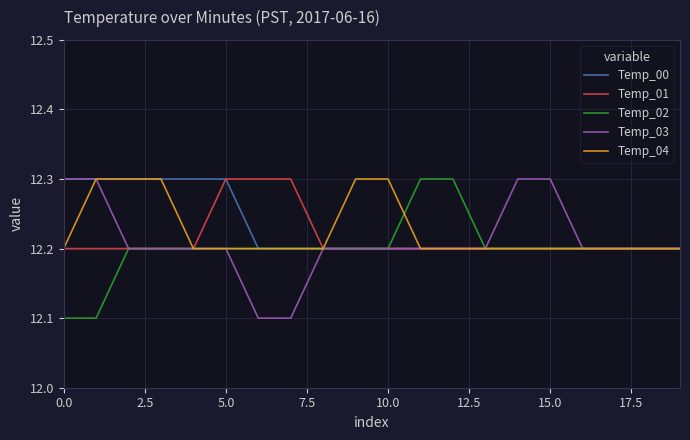

Rank the series by their average value, from lowest to highest.

Temp_02, Temp_03, Temp_01, Temp_04, Temp_00